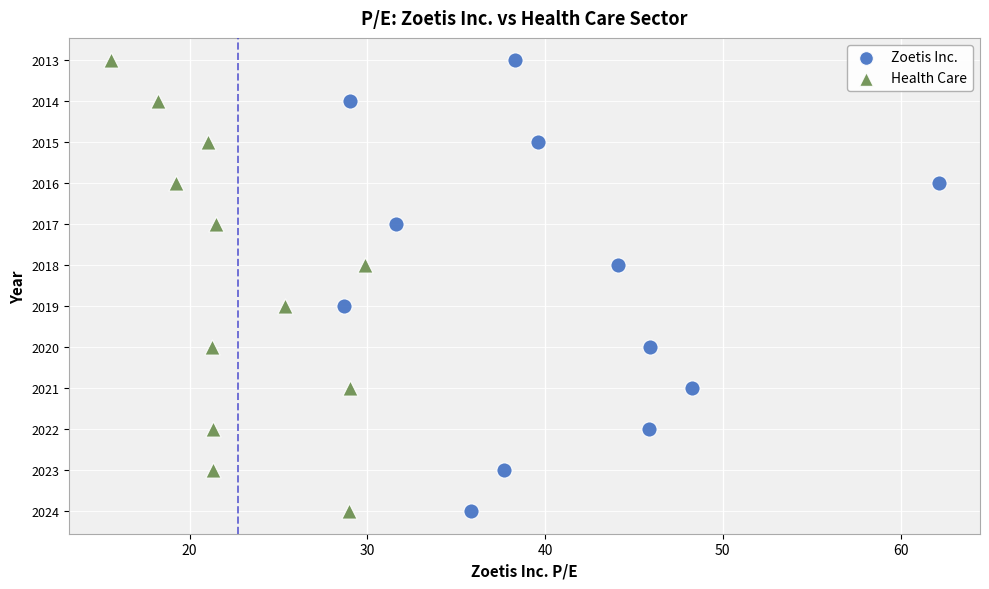

What are all the series names shown in the legend?

Zoetis Inc., Health Care